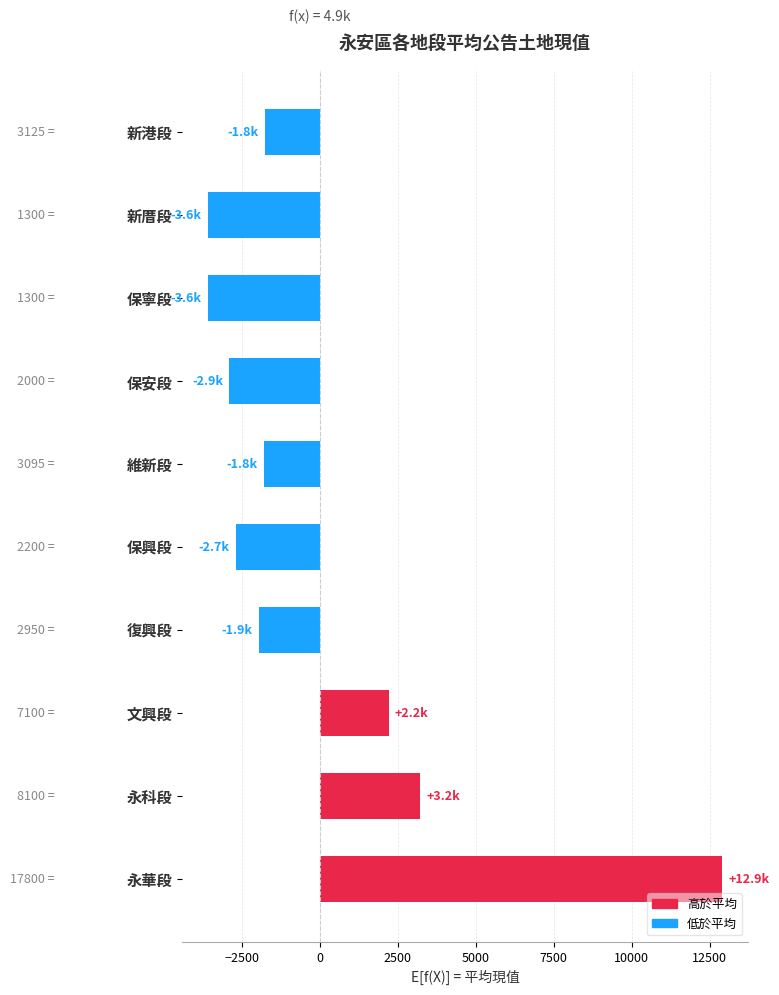

Where is the data nearest to the value 4653?

永科段